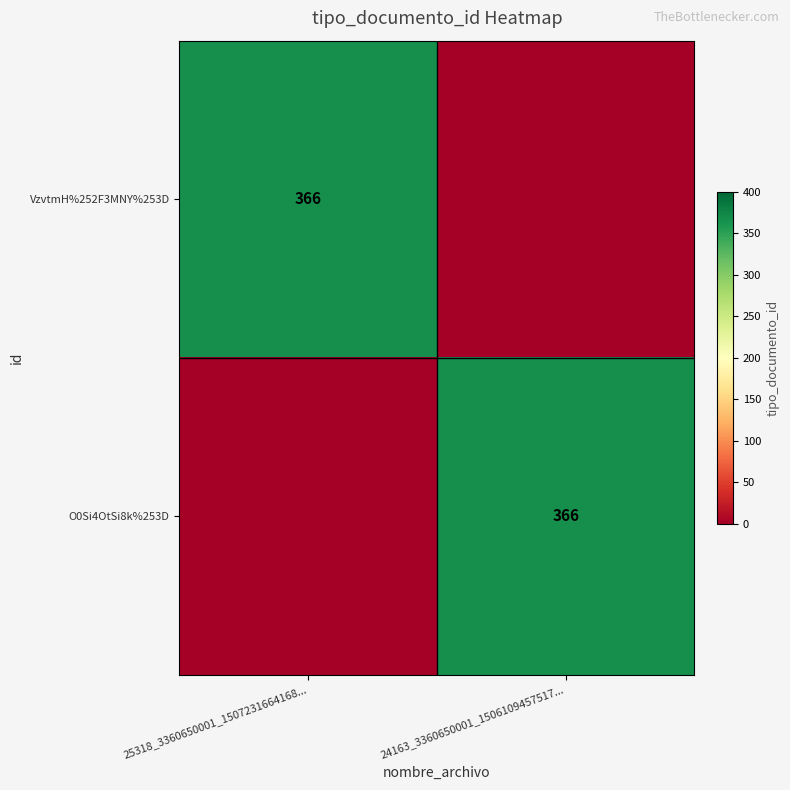

Which label corresponds to the largest value in the chart?

25318_3360650001_1507231664168...